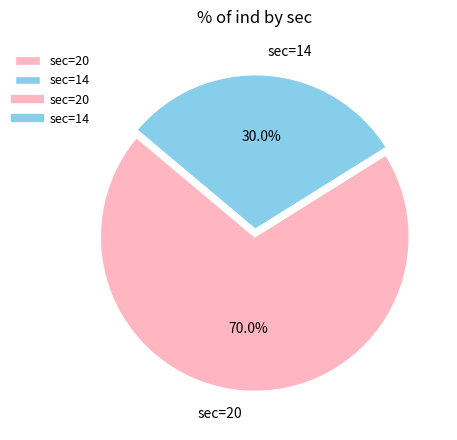

How many slices are in this pie chart?

2